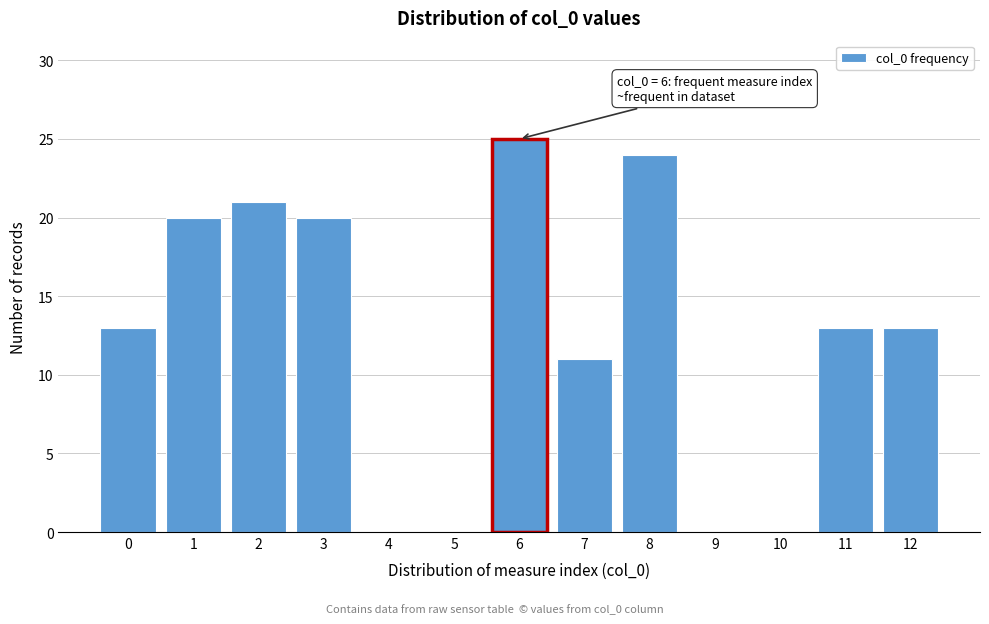

Reading left to right, transcribe all the data shown in this chart.

0=13	1=20	2=21	3=20	4=0	5=0	6=25	7=11	8=24	9=0	10=0	11=13	12=13